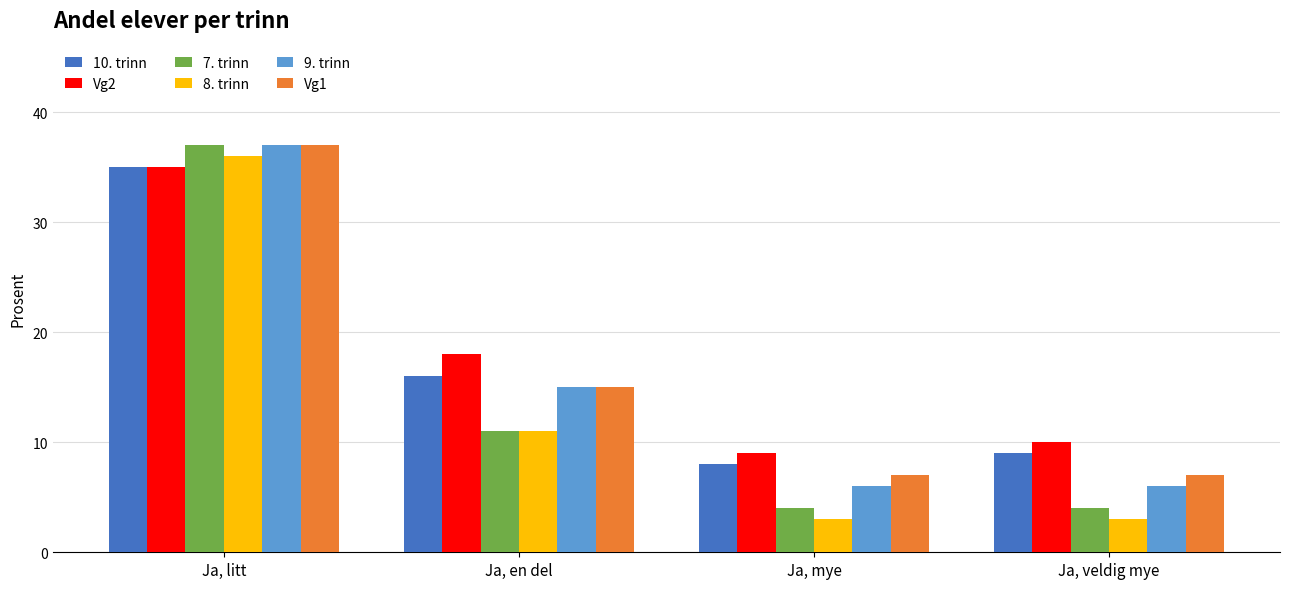

What are all the series names shown in the legend?

10. trinn, Vg2, 7. trinn, 8. trinn, 9. trinn, Vg1